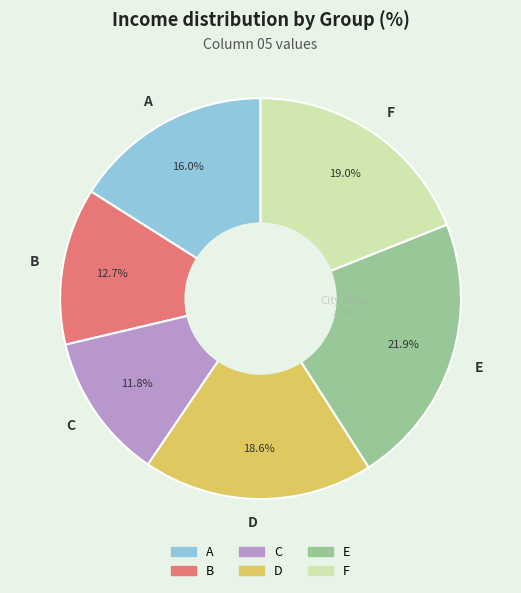

Which slice is the largest?

E